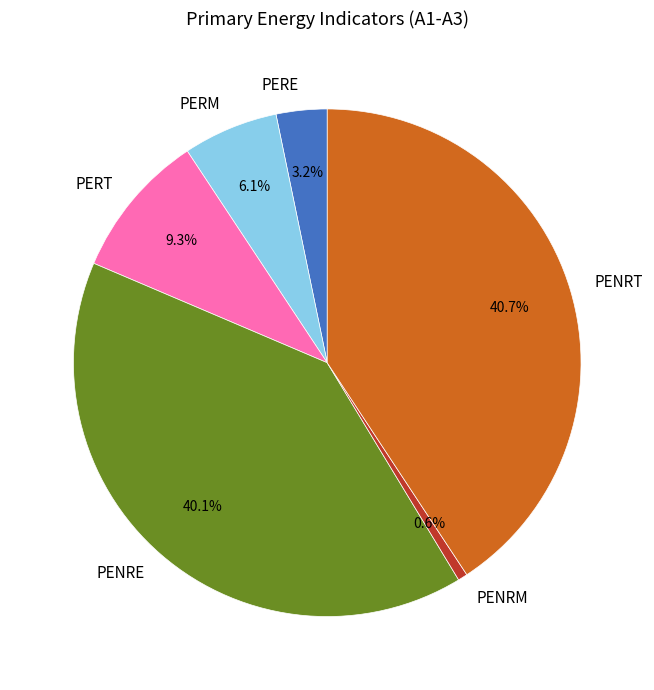

What is the ratio of the value at PERT to the value at PENRT?

0.2